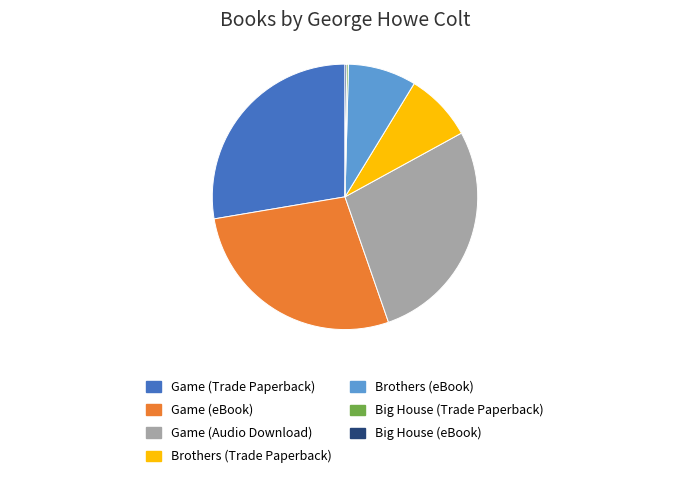

True or false: Game (Audio Download) accounts for 34% of the total.

False